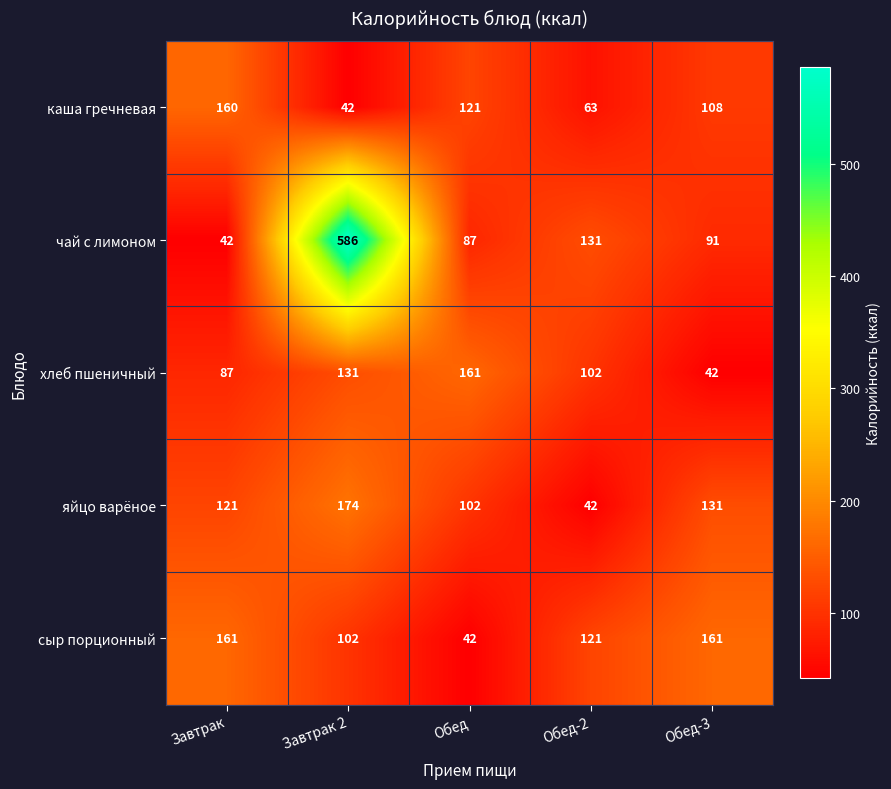

List the labels in order of яйцо варёное value, largest first.

Завтрак 2, Обед-3, Завтрак, Обед, Обед-2